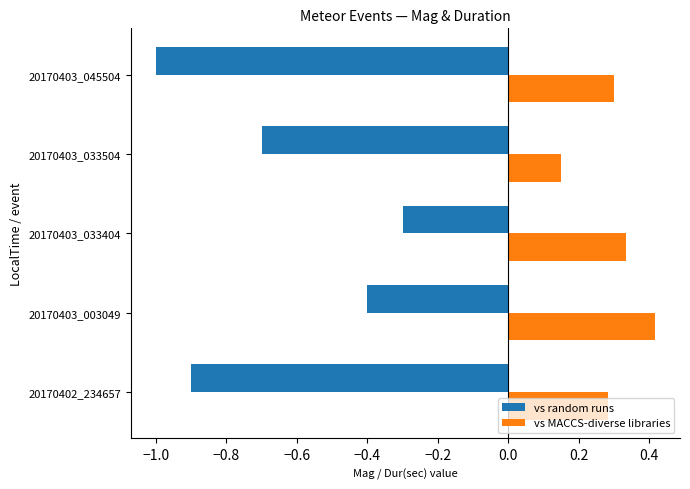

The value of vs random runs at 20170403_003049 is -0.2. True or false?

False